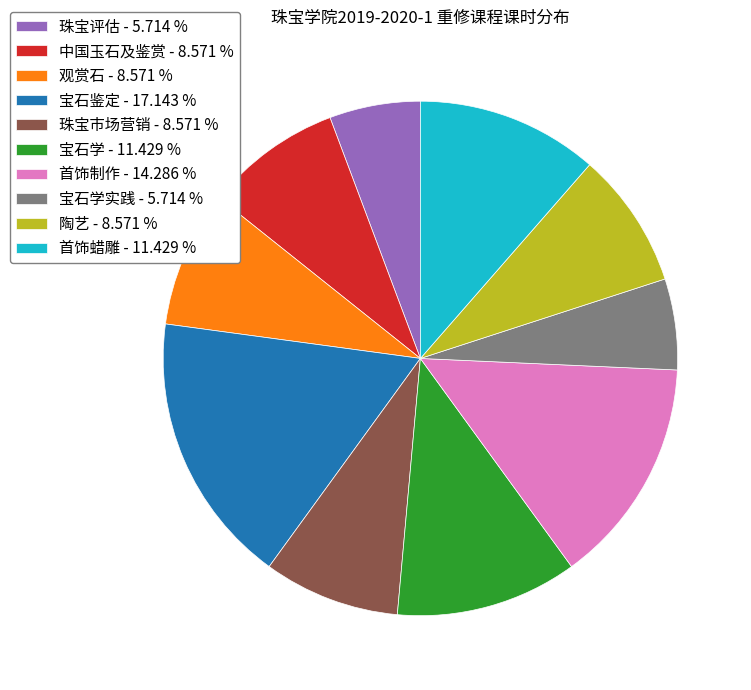

What is the ratio of the value at 珠宝市场营销 - 8.571 % to the value at 首饰制作 - 14.286 %?

0.6